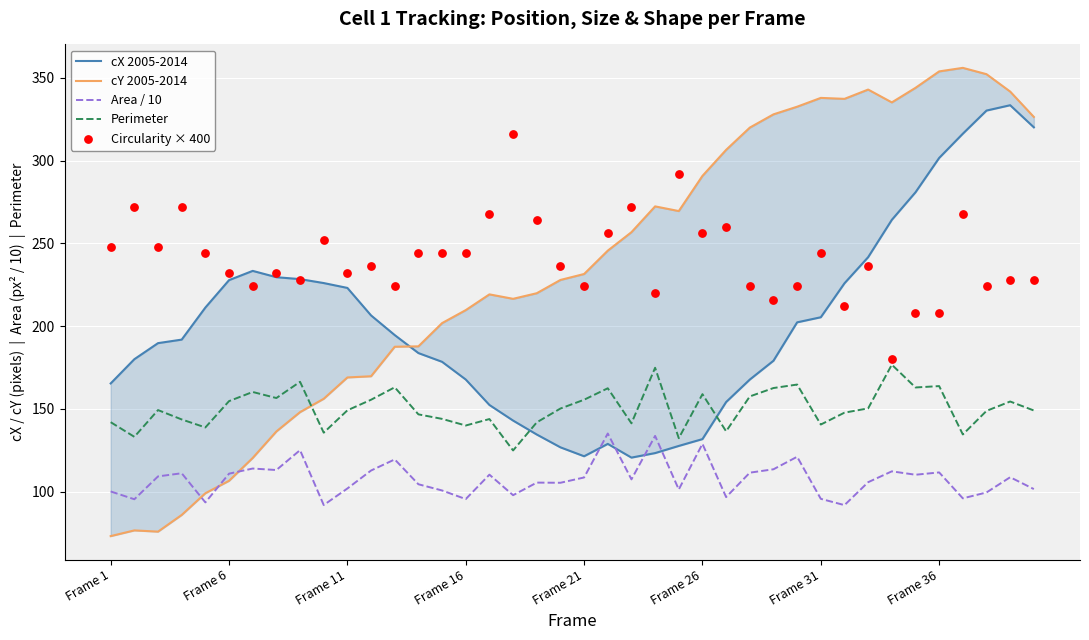

True or false: Perimeter and Area / 10 cross at least once.

False